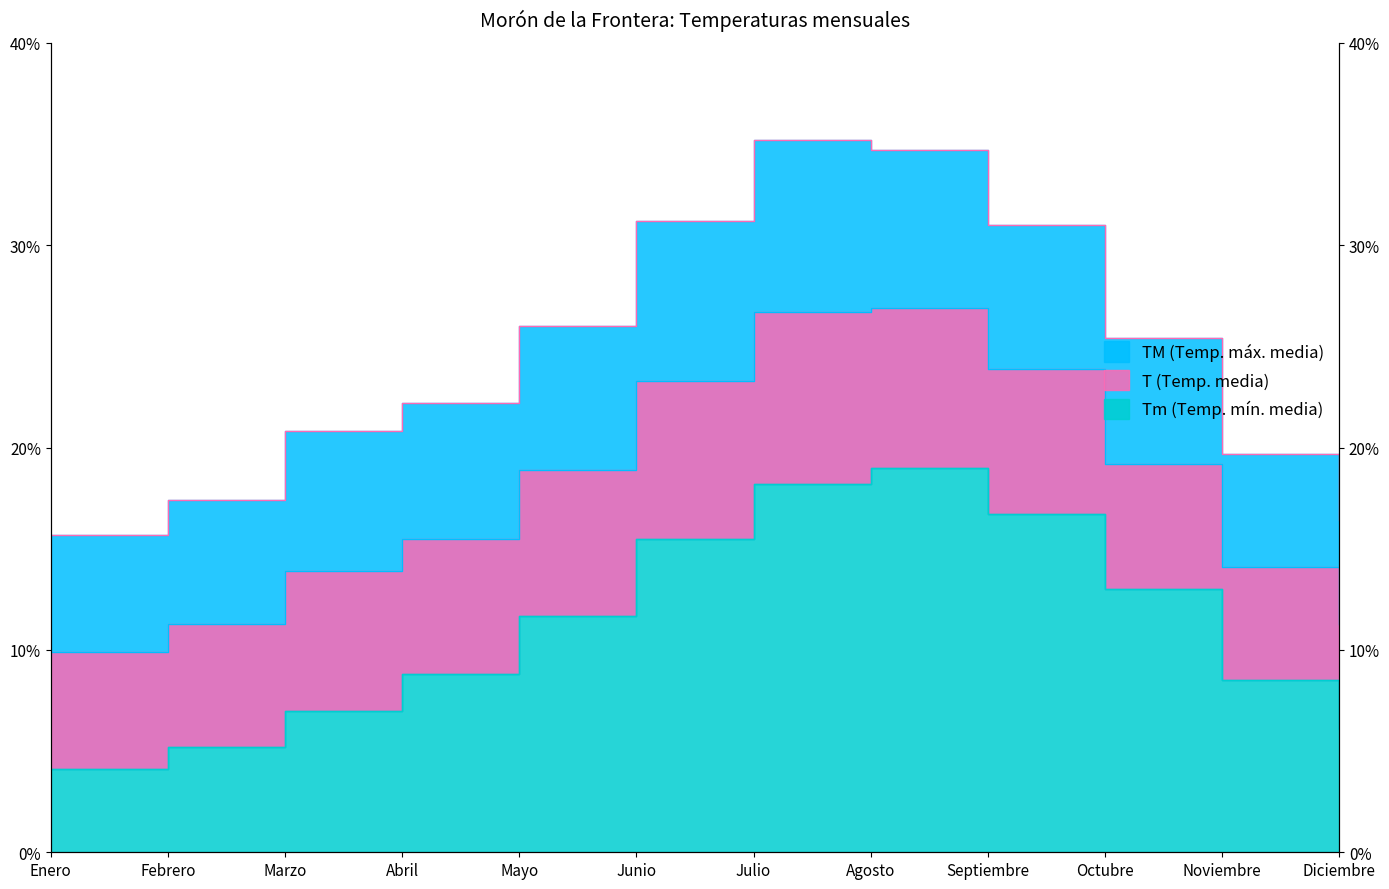

Reading right to left, transcribe all the data shown in this chart.

TM: 16.4	19.7	25.4	31.0	34.7	35.2	31.2	26.0	22.2	20.8	17.4	15.7
T: 11.3	14.1	19.2	23.9	26.9	26.7	23.3	18.9	15.5	13.9	11.3	9.9
Tm: 6.1	8.5	13.0	16.7	19.0	18.2	15.5	11.7	8.8	7.0	5.2	4.1